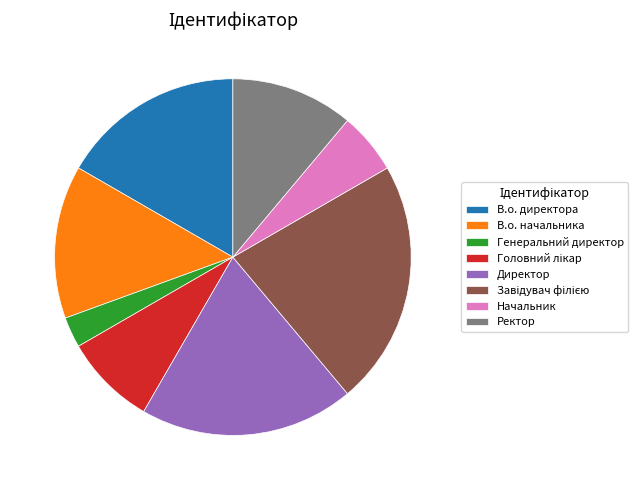

Is Генеральний директор the majority of the pie?

No